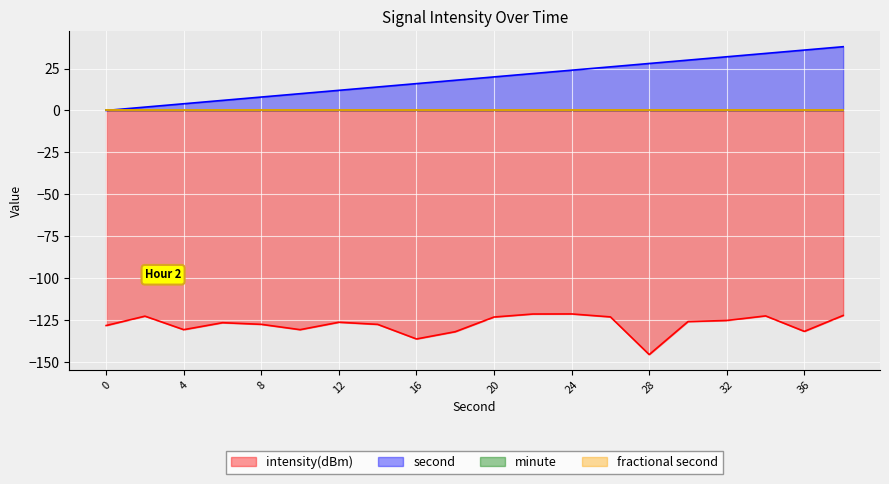

At which category does intensity(dBm) reach its first local peak?

2